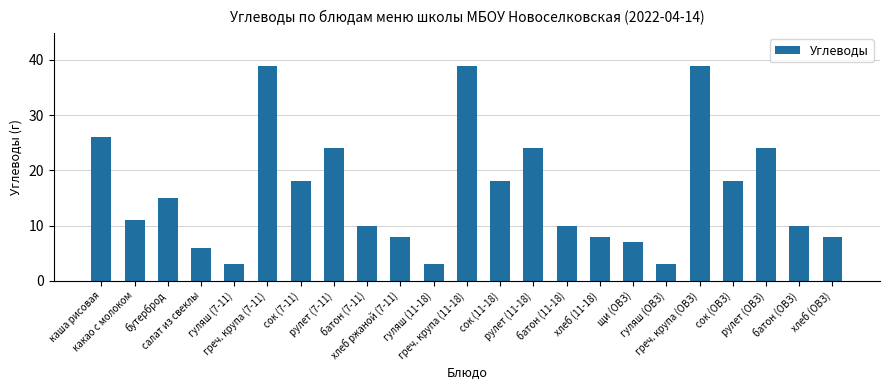

Reading left to right, extract all data points from this chart.

каша рисовая=26	какао с молоком=11	бутерброд=15	салат из свеклы=6	гуляш (7-11)=3	греч. крупа (7-11)=39	сок (7-11)=18	рулет (7-11)=24	батон (7-11)=10	хлеб ржаной (7-11)=8	гуляш (11-18)=3	греч. крупа (11-18)=39	сок (11-18)=18	рулет (11-18)=24	батон (11-18)=10	хлеб (11-18)=8	щи (ОВЗ)=7	гуляш (ОВЗ)=3	греч. крупа (ОВЗ)=39	сок (ОВЗ)=18	рулет (ОВЗ)=24	батон (ОВЗ)=10	хлеб (ОВЗ)=8